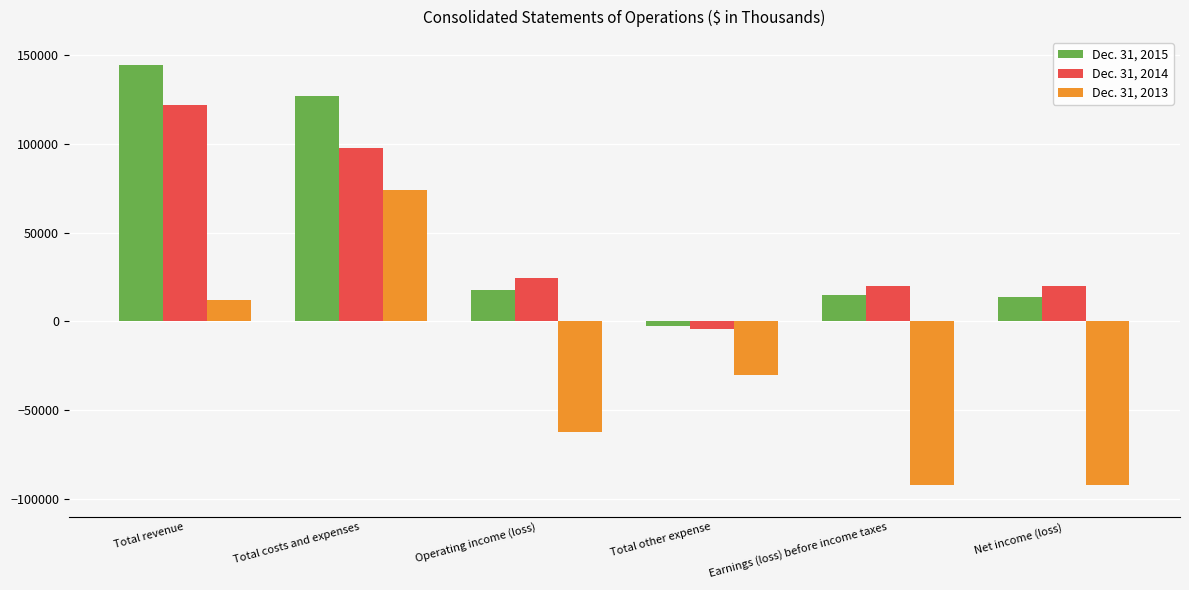

What is the difference between the highest and lowest values at Total costs and expenses?

52823